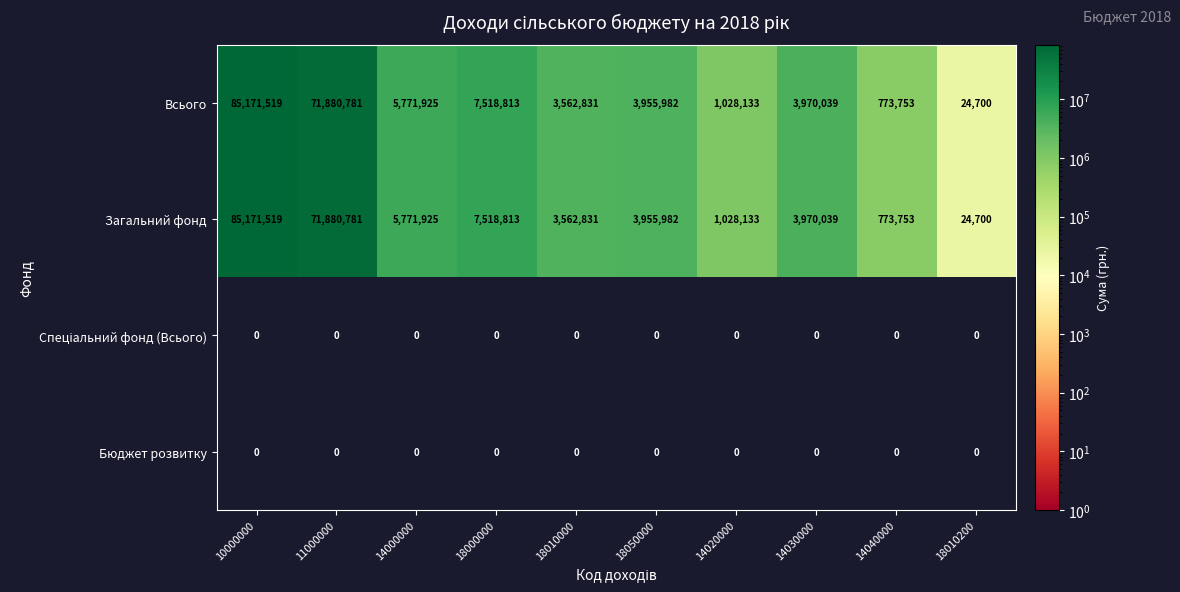

What is the greatest value displayed?

85171519